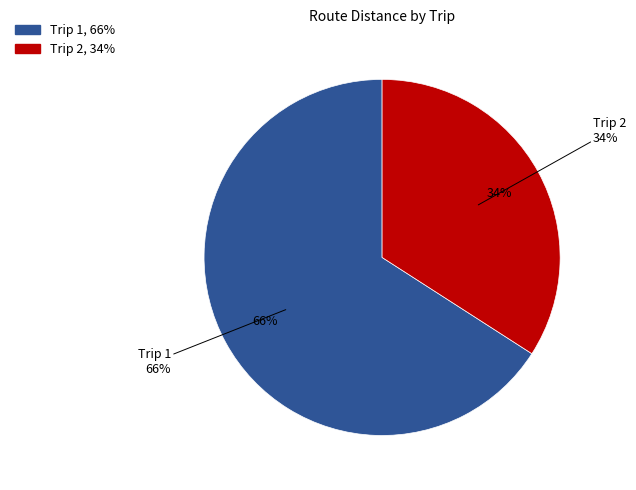

How many segments does this pie chart have?

2